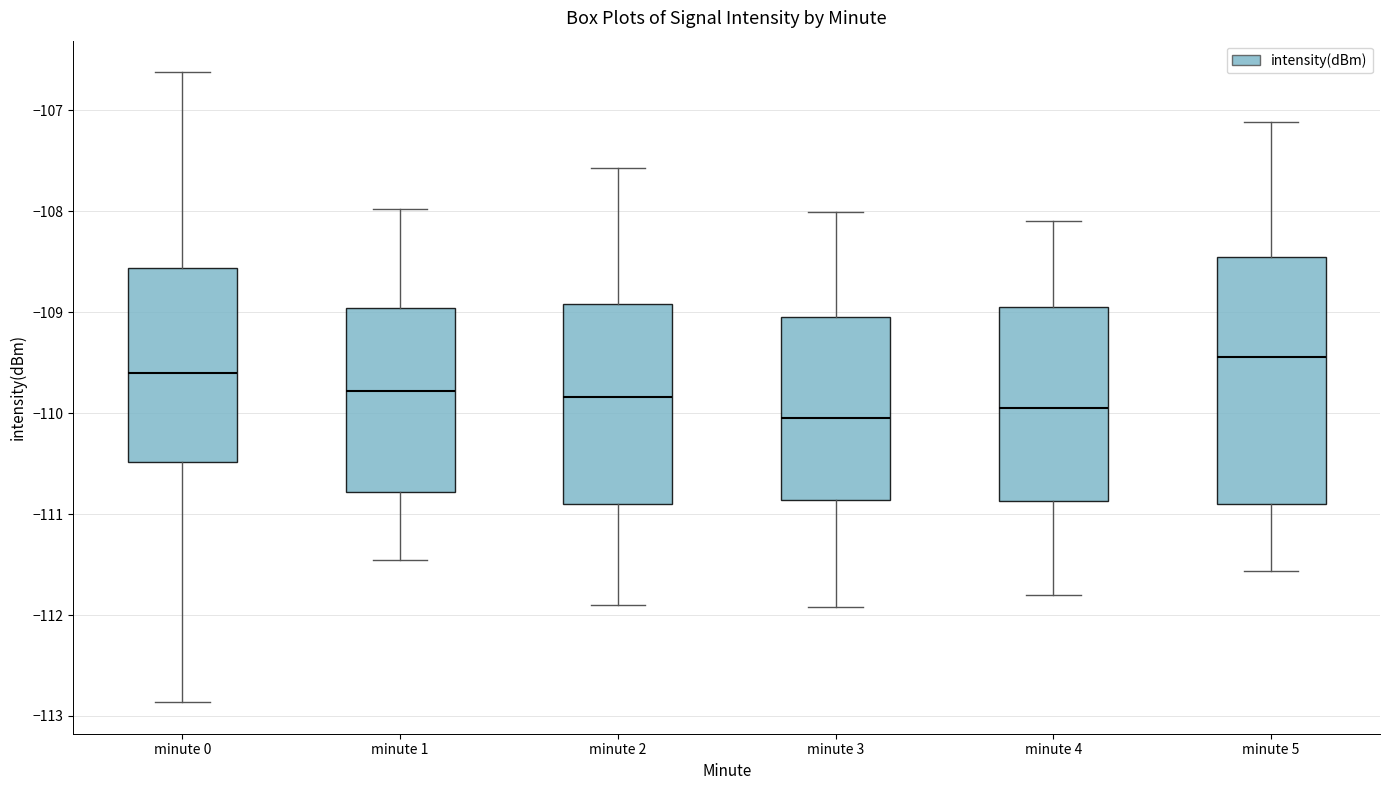

Which box has the highest median line?

minute 5